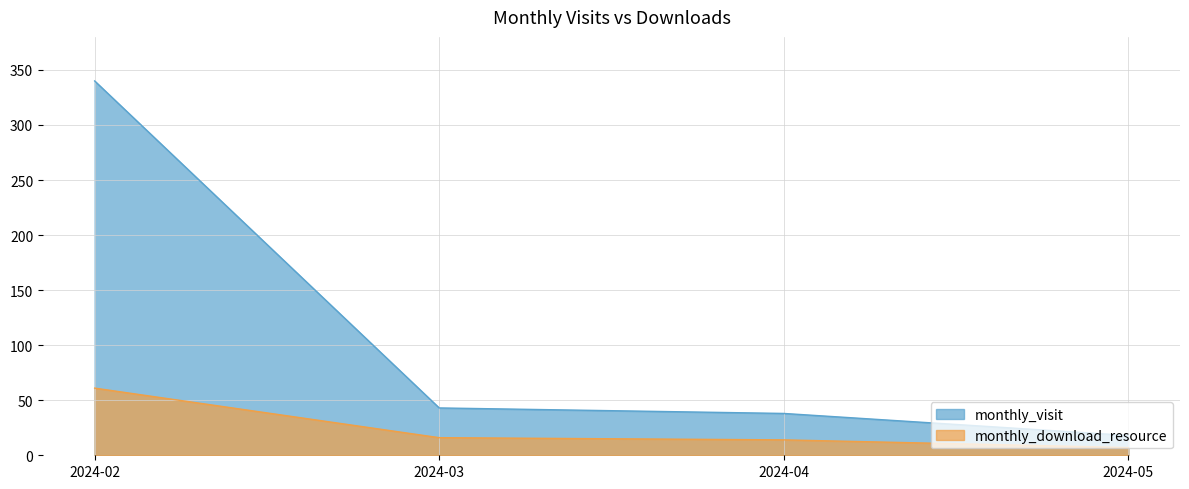

What is the value of the monthly_visit point at the 4th from the left?

18